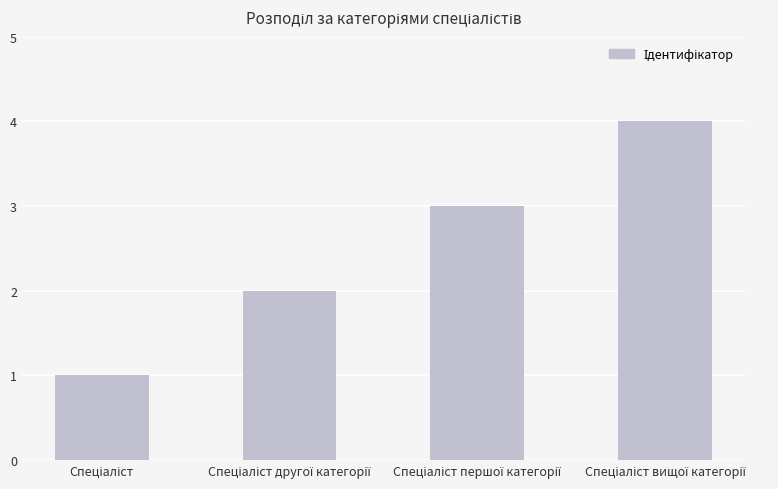

How many values are below 3?

2